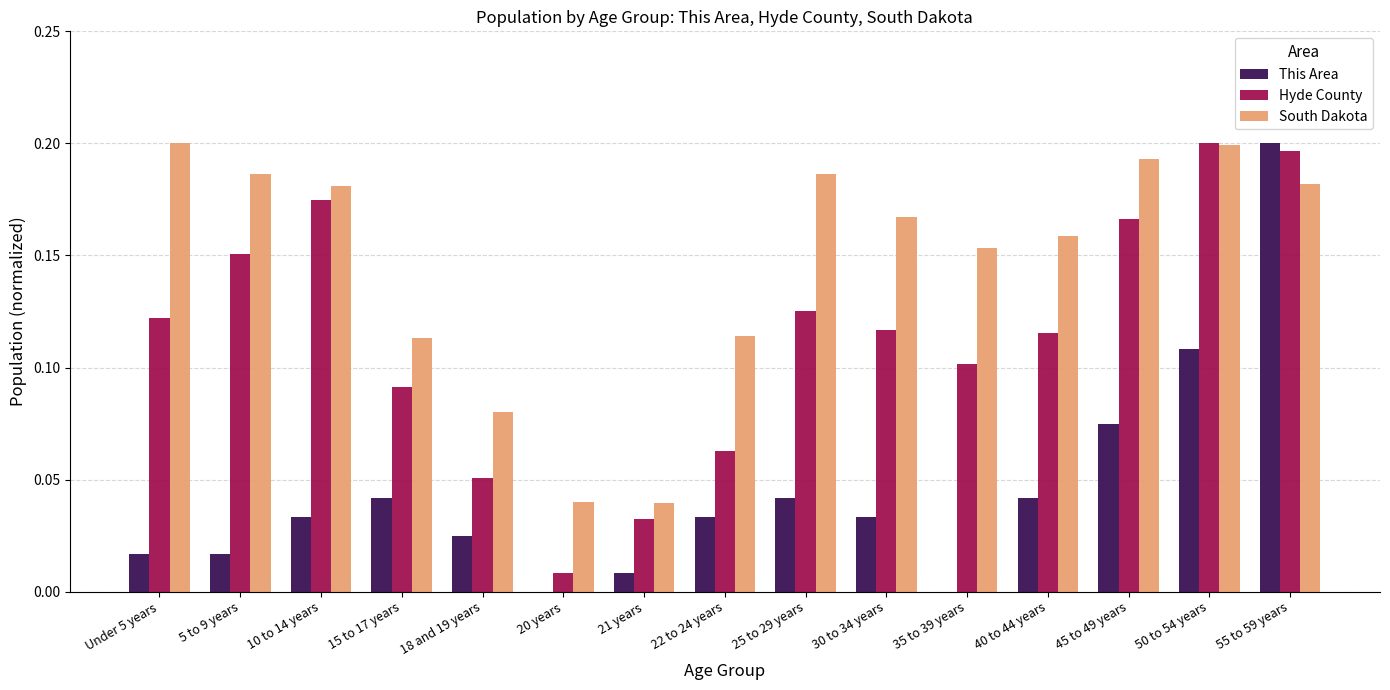

Is it true that This Area equals 0.2 at 50 to 54 years?

False